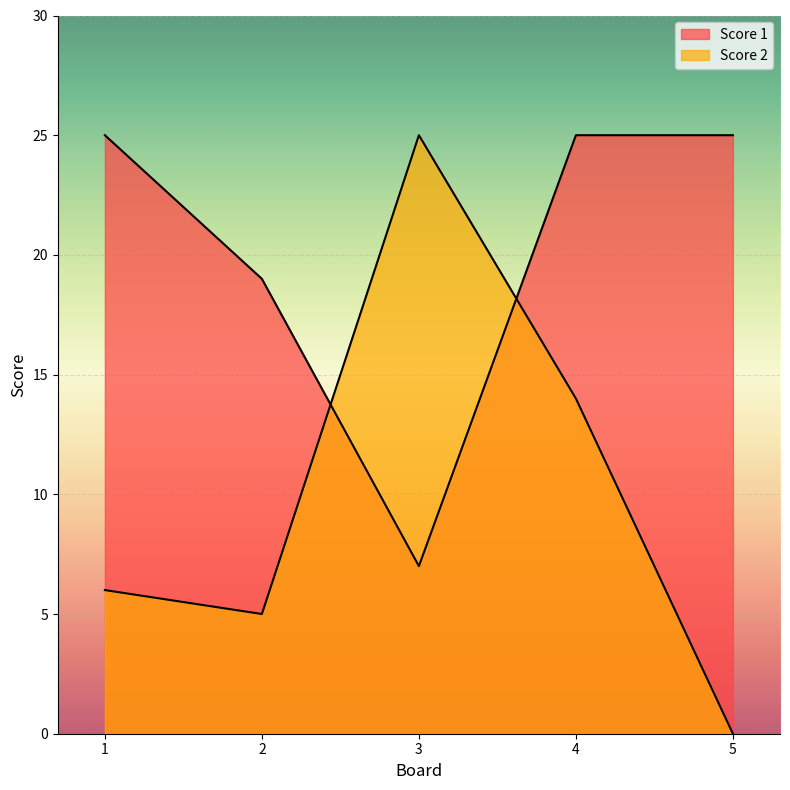

True or false: Score 1 has more than 1 points higher than both neighbors.

False